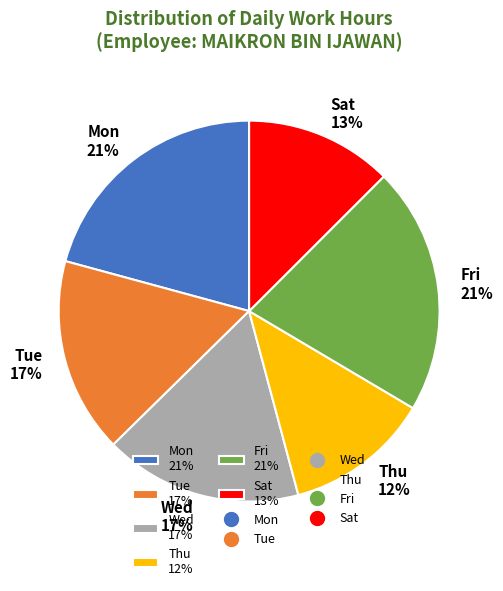

Is the sum of Mon 21% and Fri 21% greater than half?

No